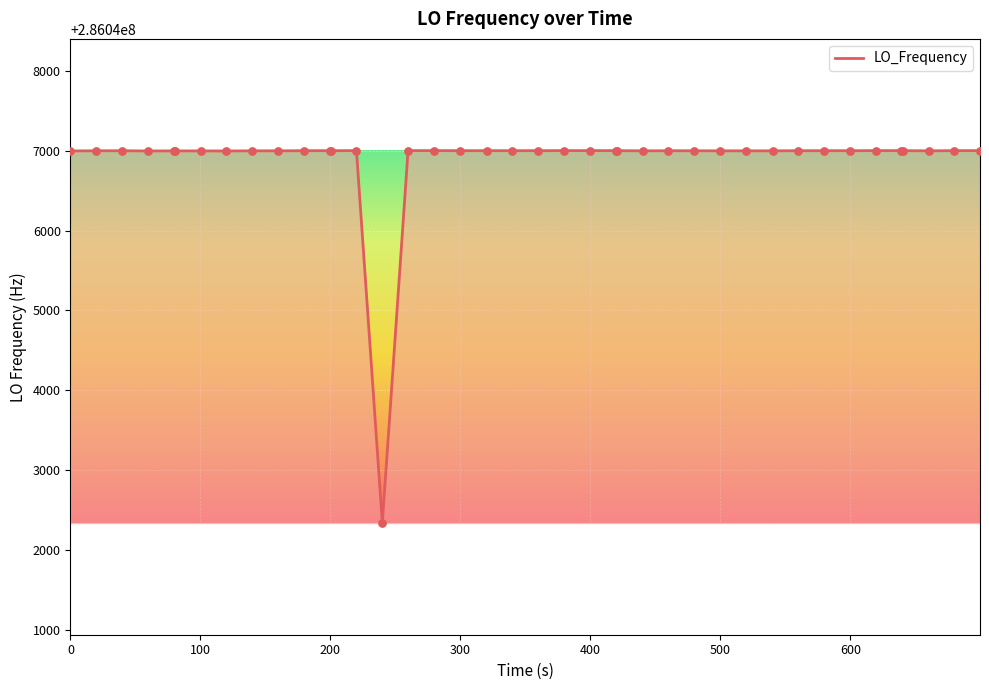

What is the difference between the maximum and minimum values?

4661.5